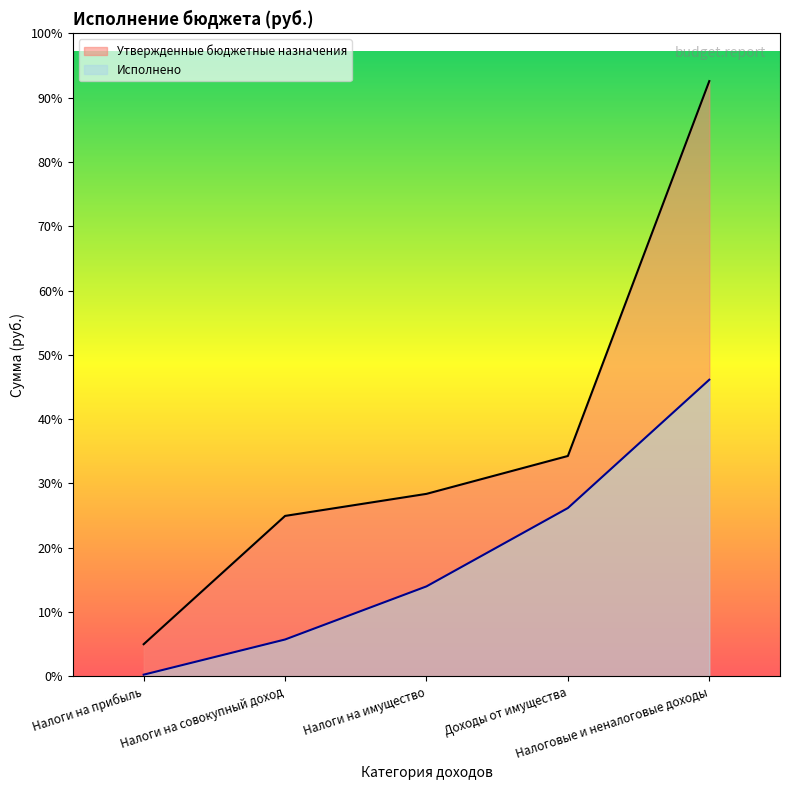

What position from the right is Доходы от имущества?

2